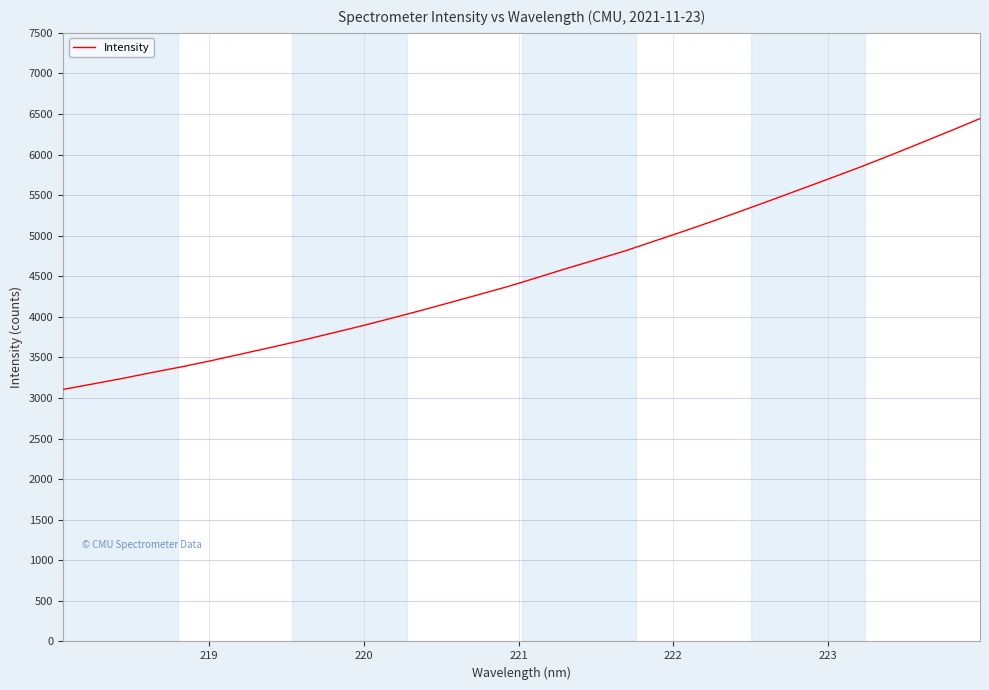

Reading right to left, what are all the values shown in this chart?

6443.6	6292.1	6143.8	5996.9	5853.7	5717.2	5582.5	5447.6	5315.5	5184.9	5059.1	4936.7	4814.1	4704.0	4595.4	4482.1	4371.4	4270.0	4169.6	4070.5	3974.4	3881.3	3792.6	3704.7	3622.3	3541.0	3460.2	3384.2	3314.6	3241.1	3173.2	3106.1